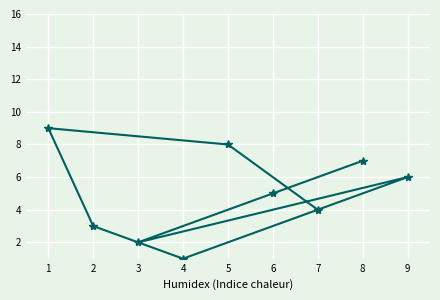

How many lines are shown in the chart?

1